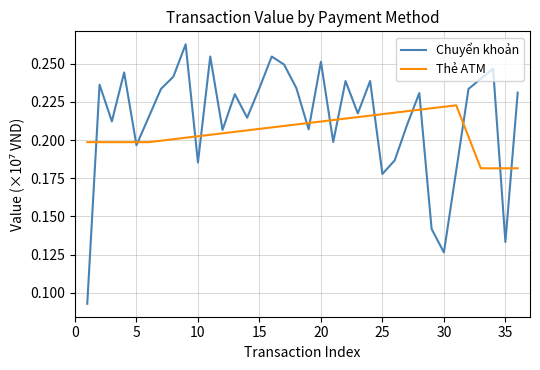

True or false: Chuyển khoản and Thẻ ATM intersect in this chart.

True